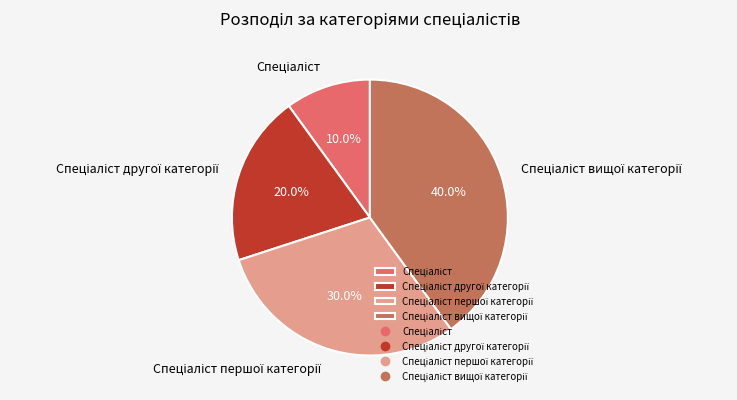

Does any single category account for the majority?

No